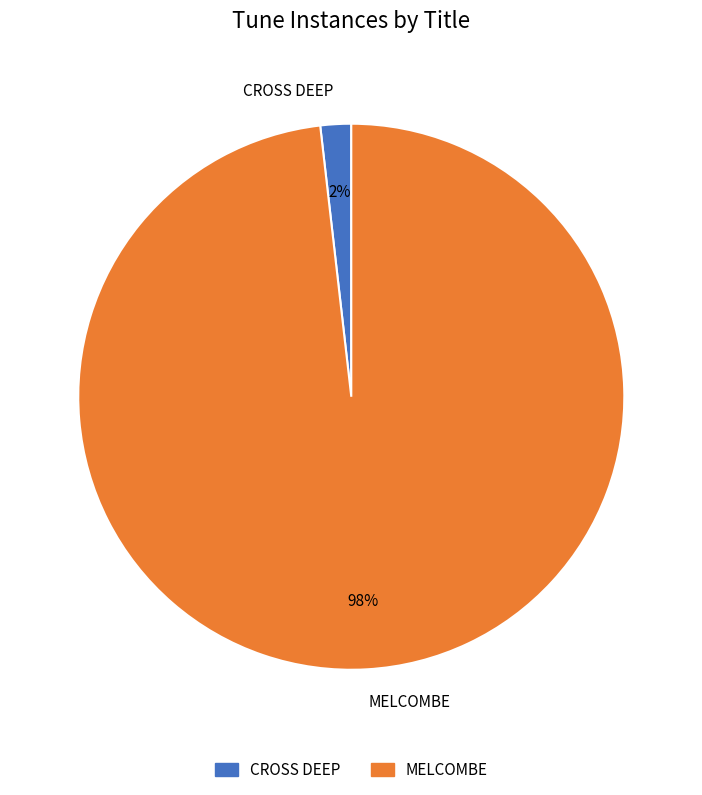

Rank the categories by value from highest to lowest.

MELCOMBE, CROSS DEEP